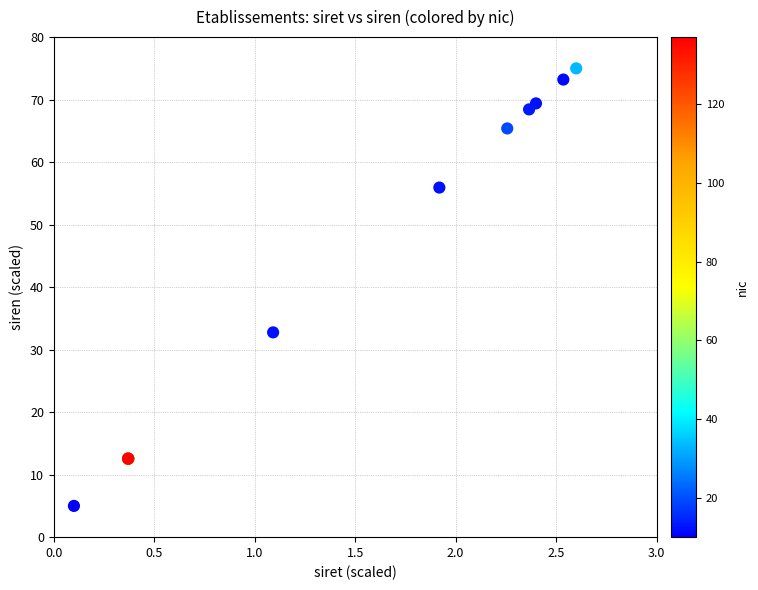

What Y value in the scatter plot is closest to 40?

32.8